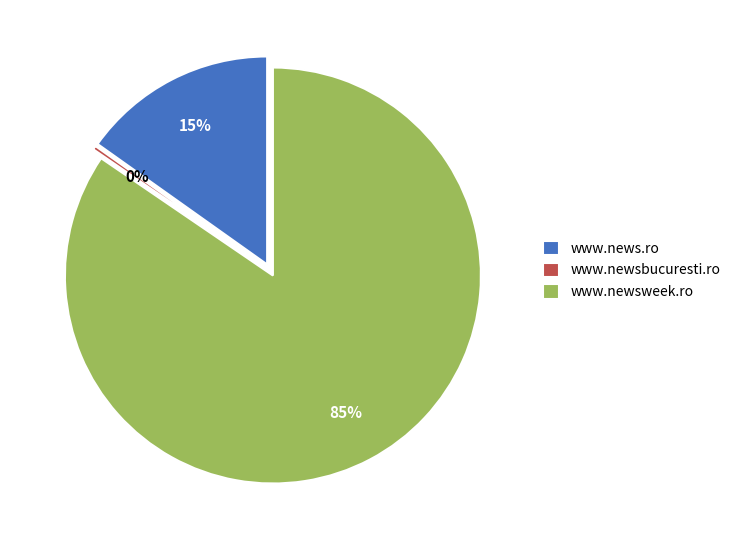

The www.newsbucuresti.ro slice represents 14% of the pie. True or false?

False